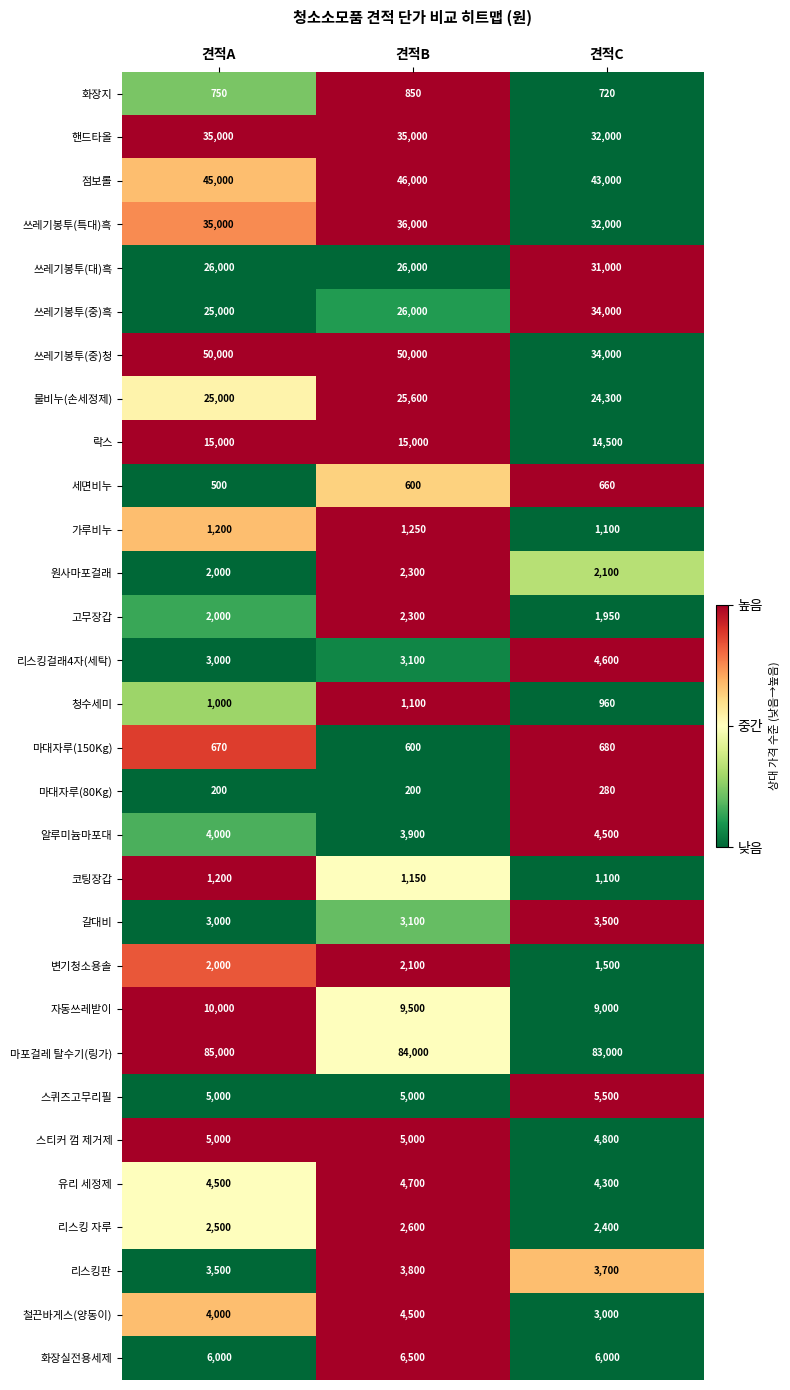

At which category is the sum across all series the highest?

견적B